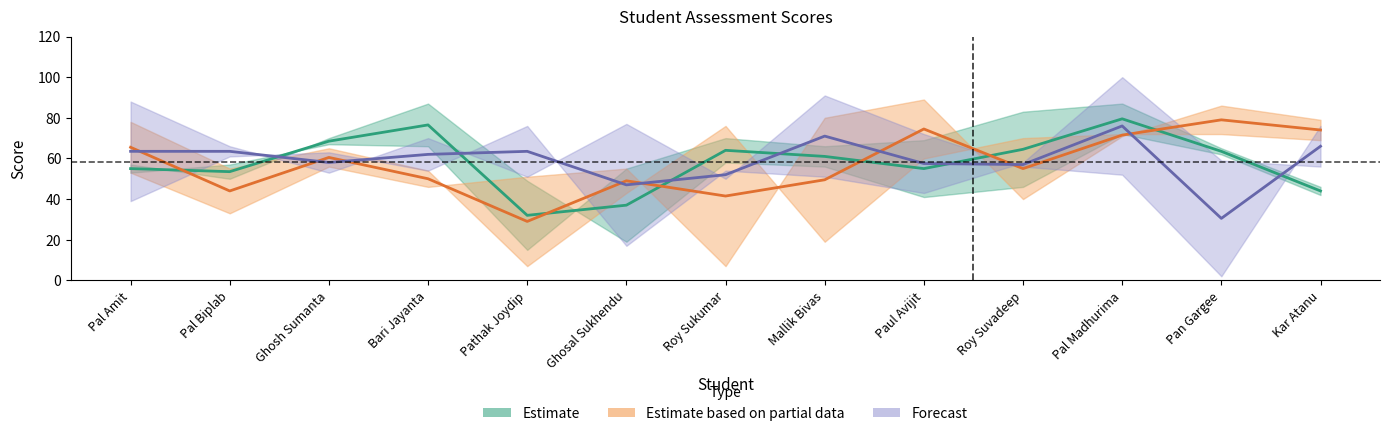

At how many categories does at least one series exceed 97?

1